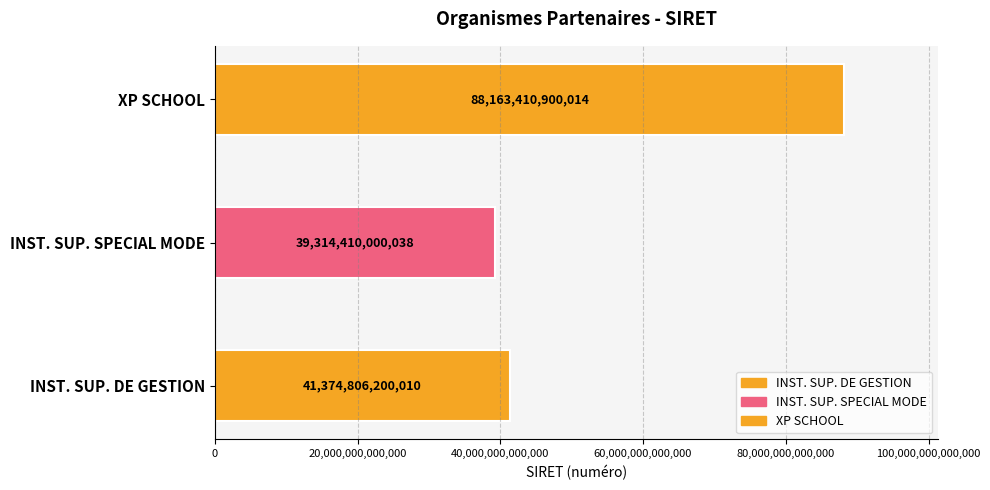

What is the average value?

56284209033354